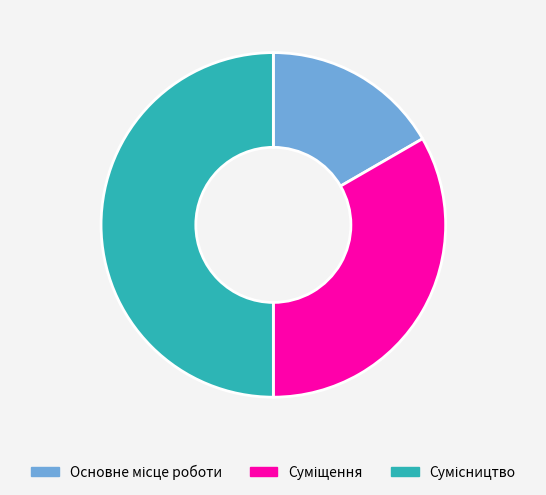

Is it true that Основне місце роботи is 17% of the pie?

True